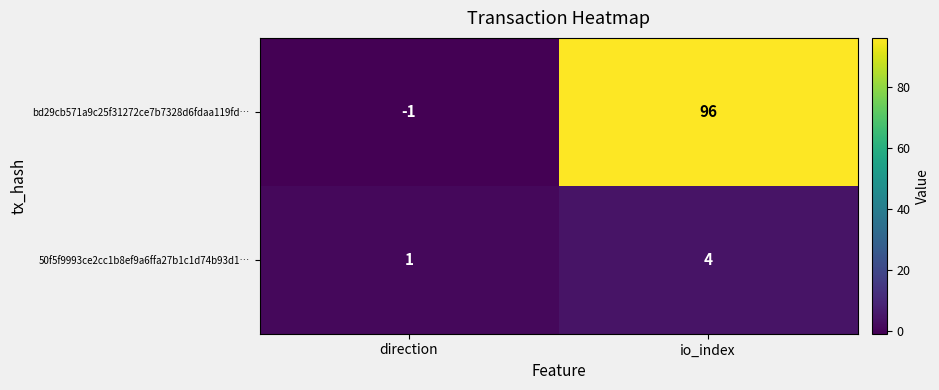

List the series in order of their peak value, lowest first.

50f5f9993ce2cc1b8ef9a6ffa27b1c1d74b93d1…, bd29cb571a9c25f31272ce7b7328d6fdaa119fd…